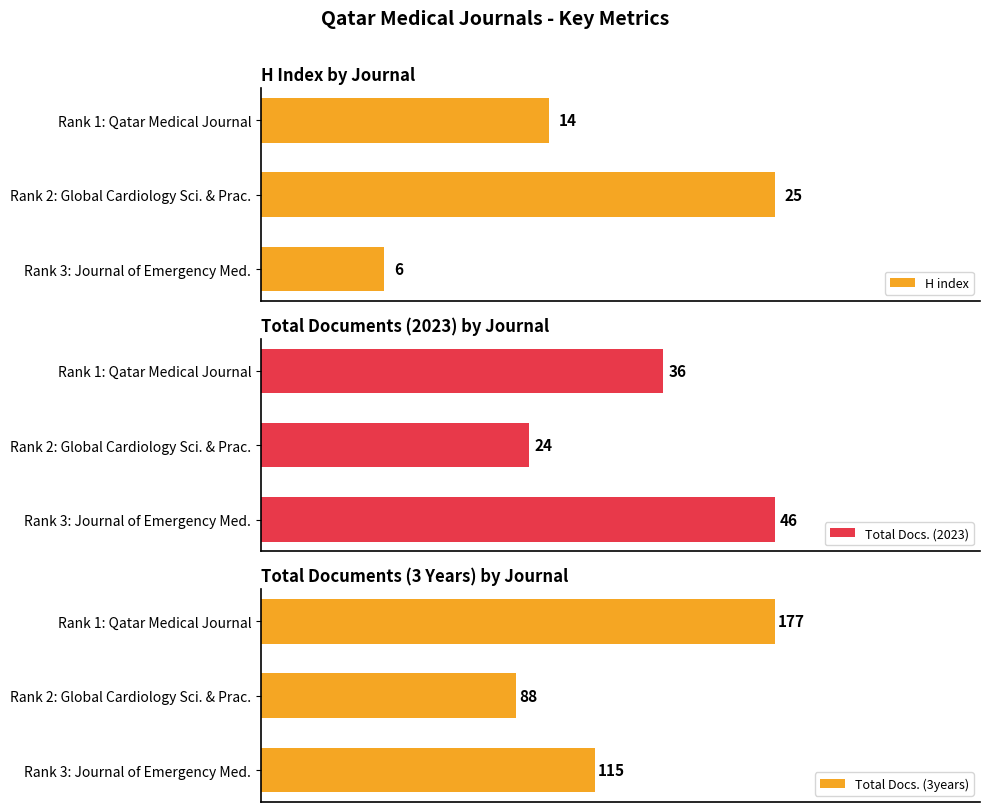

Which series has the largest total across all categories?

Total Docs. (3years)